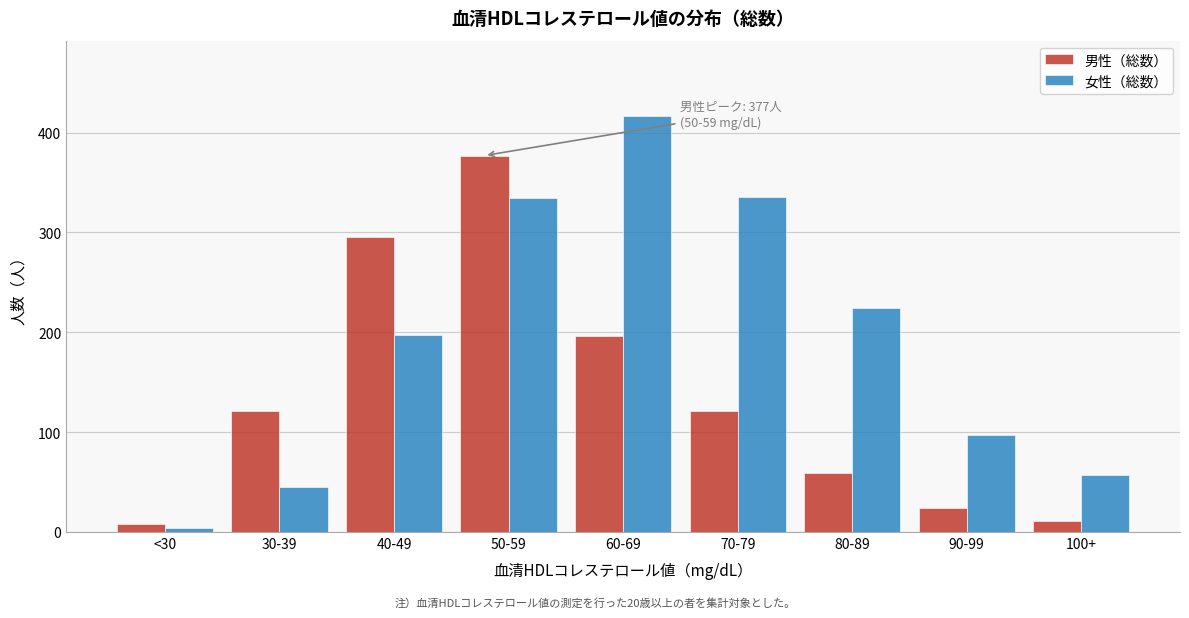

At 70-79, list the series in order from smallest to largest.

男性（総数）, 女性（総数）